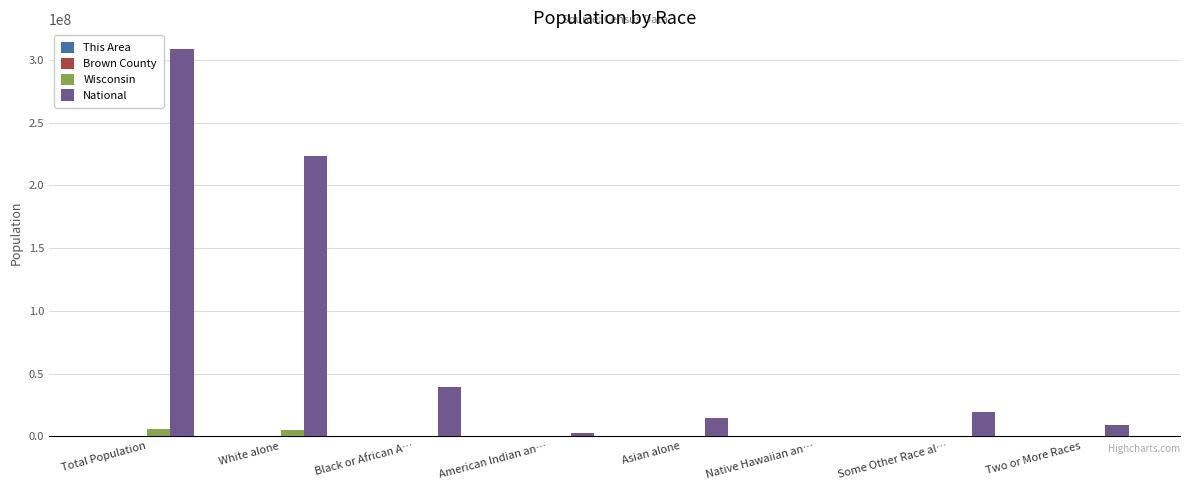

Which series has the largest total across all categories?

National